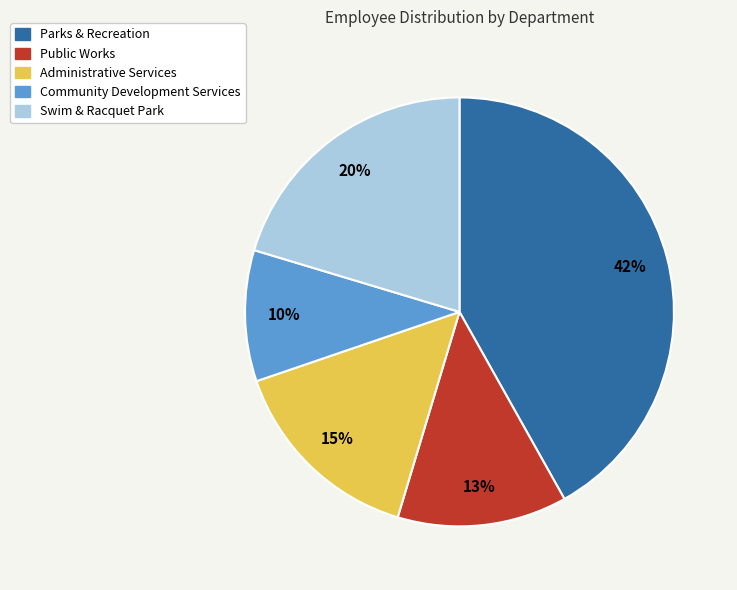

What is the ratio of the value at Swim & Racquet Park to the value at Parks & Recreation?

0.5